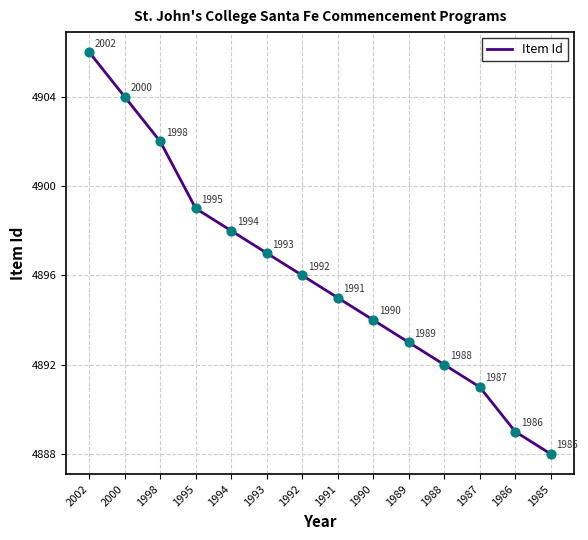

What is the change in value from 1990 to 1985?

-6